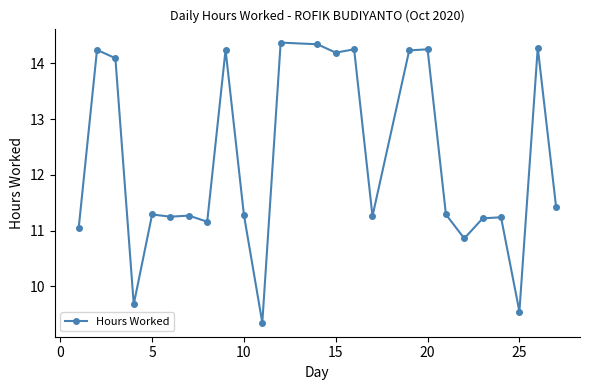

What is the maximum value shown in the chart?

14.4